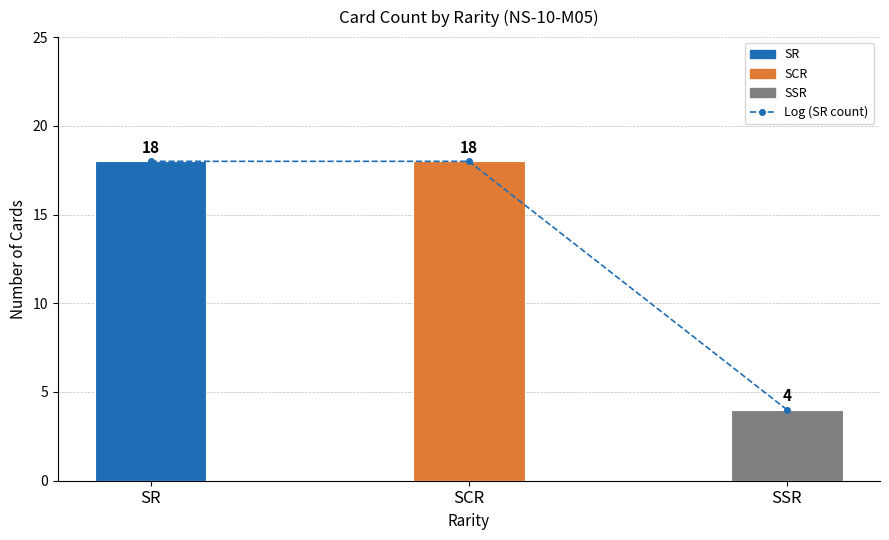

Reading left to right, list all the values displayed in this chart.

18	18	4